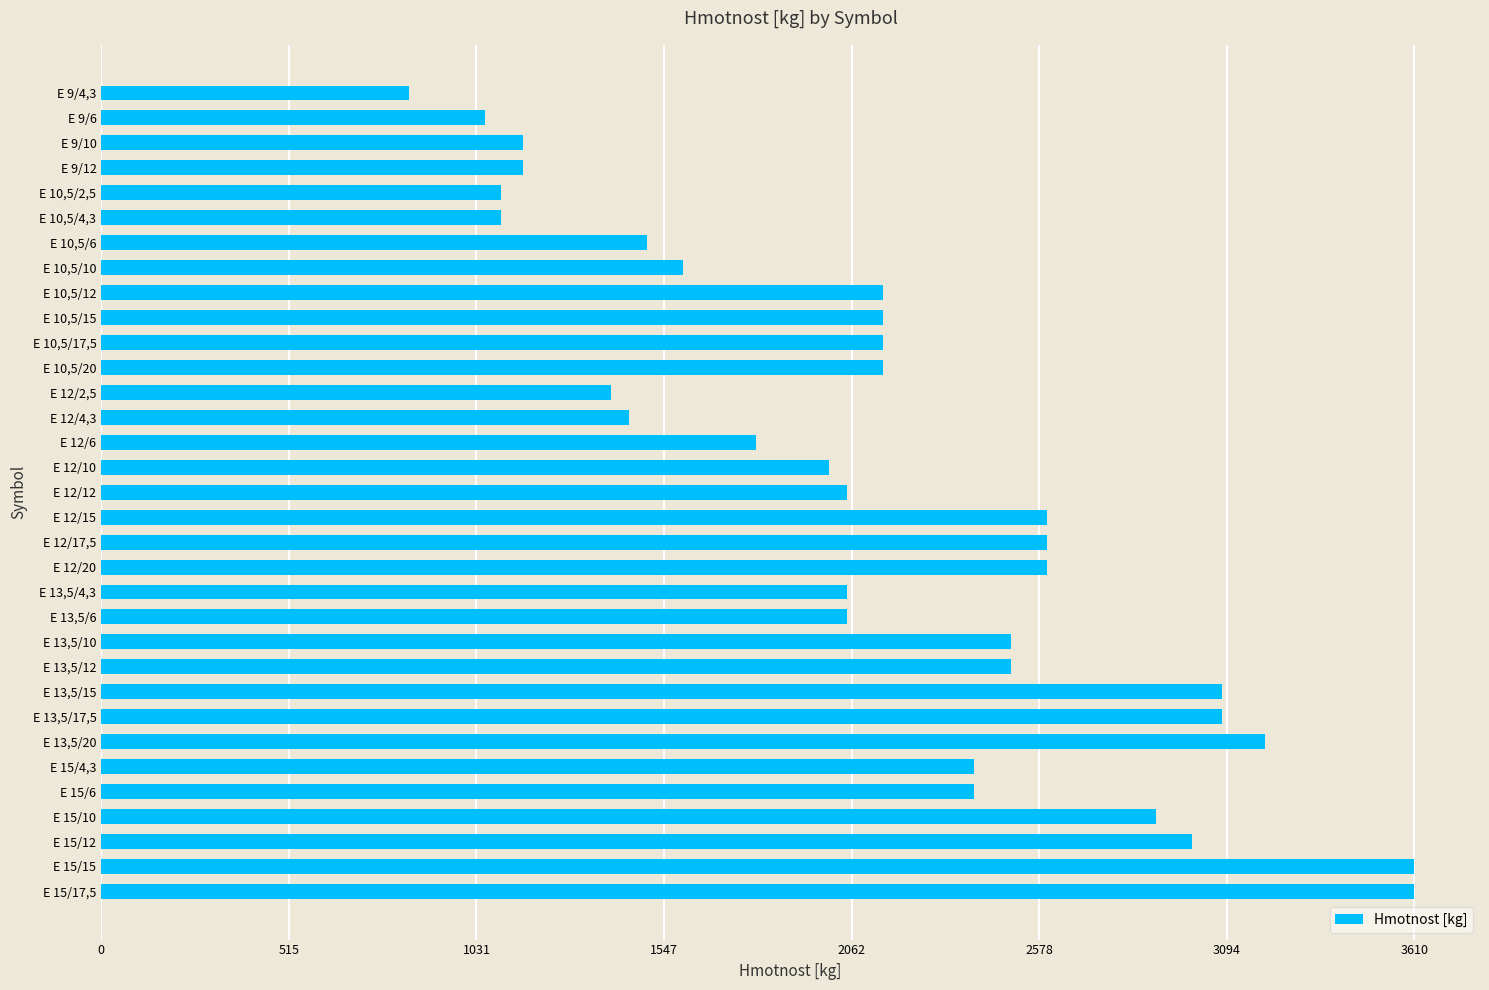

What is the sum of the values at E 15/15 and E 15/10?

6510